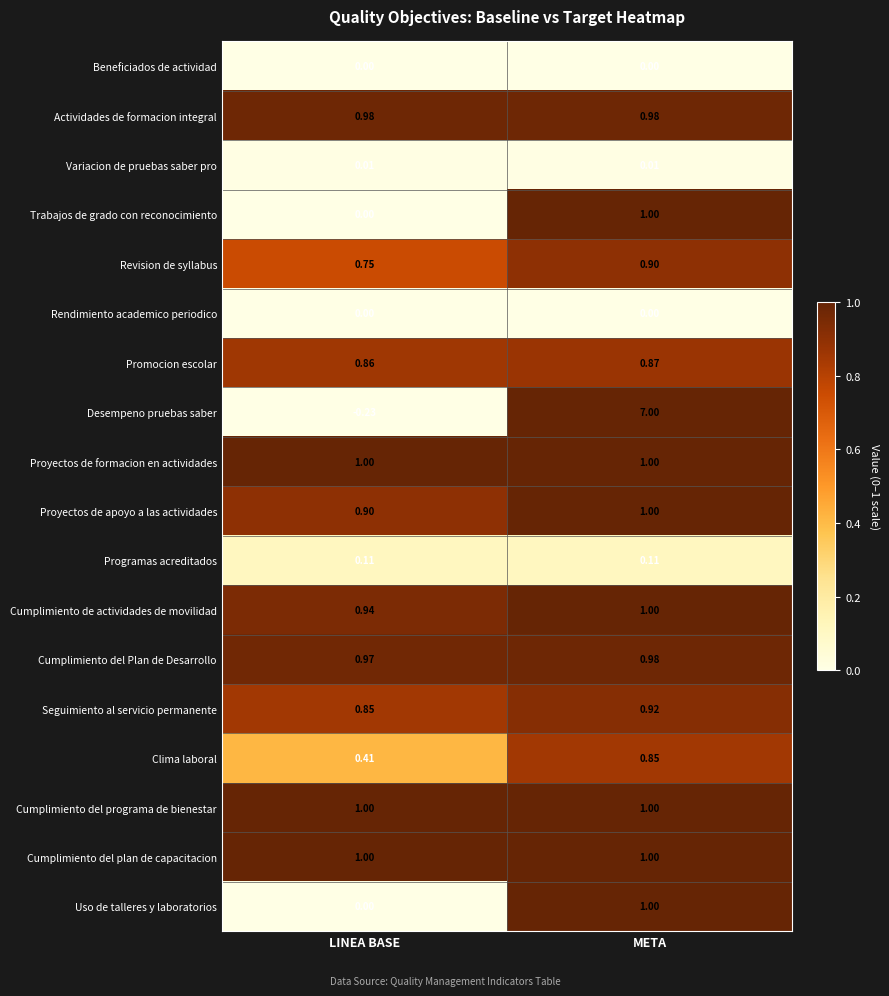

Which category has the lowest value across all series?

LINEA BASE